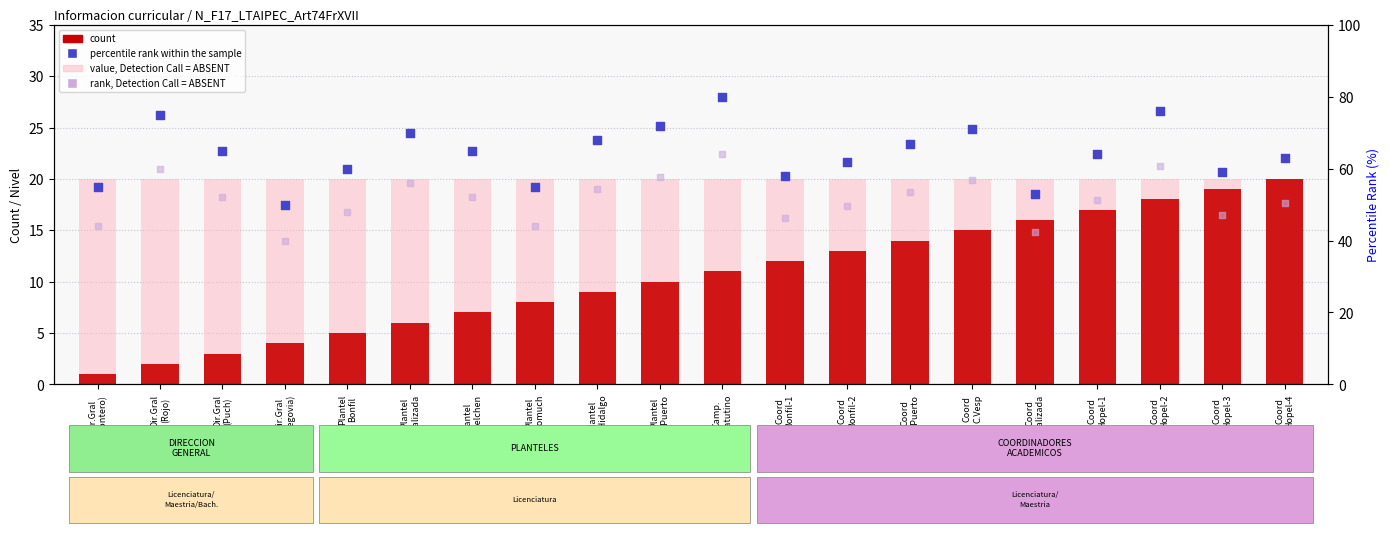

What are all the series names shown in the legend?

value, Detection Call = ABSENT, count, percentile rank within the sample, rank, Detection Call = ABSENT